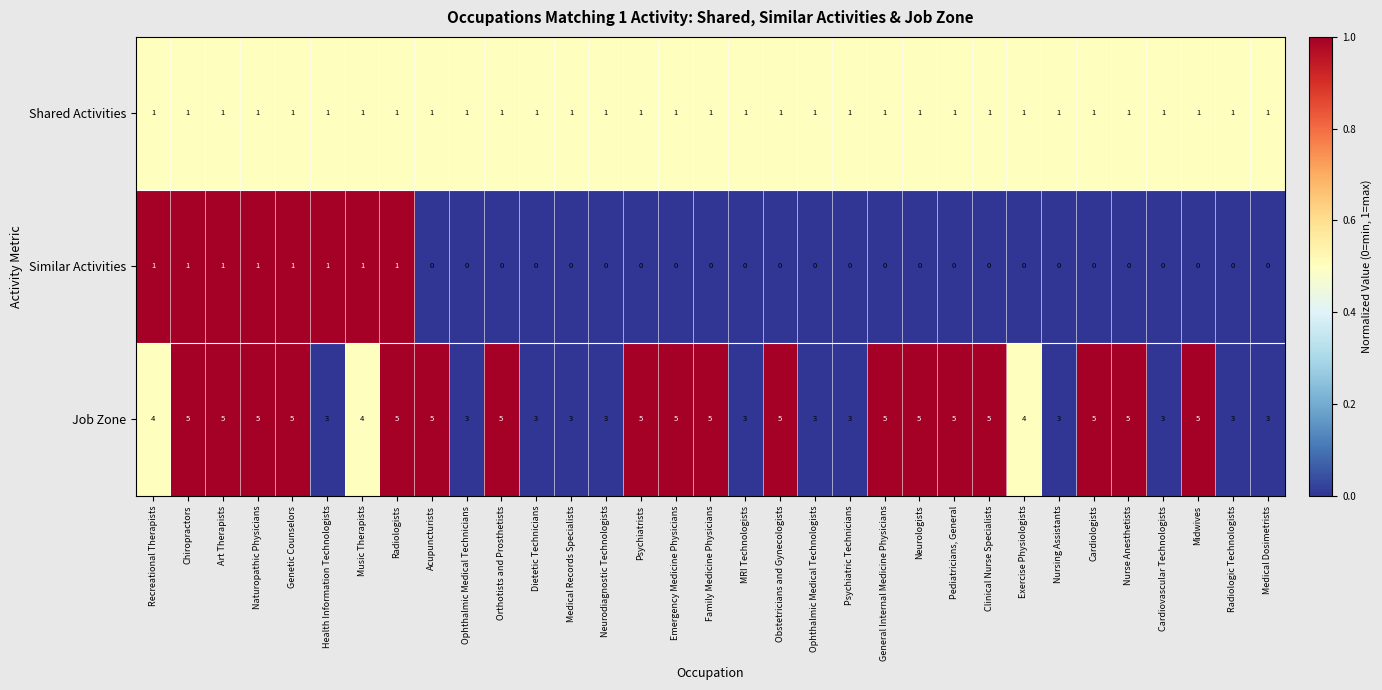

Count the number of categories in the chart.

33